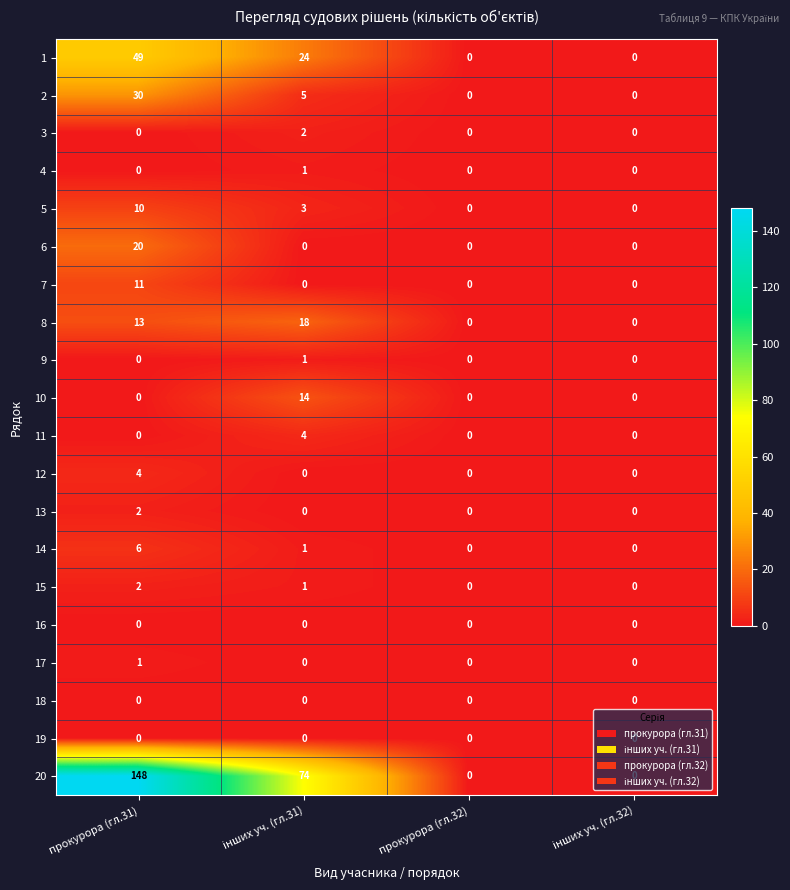

What is the greatest value displayed?

148